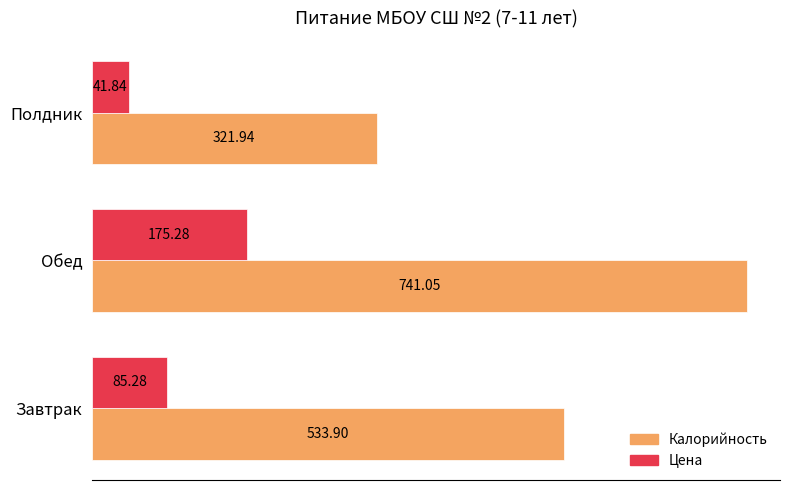

Which category has the lowest value in the Цена series?

Полдник